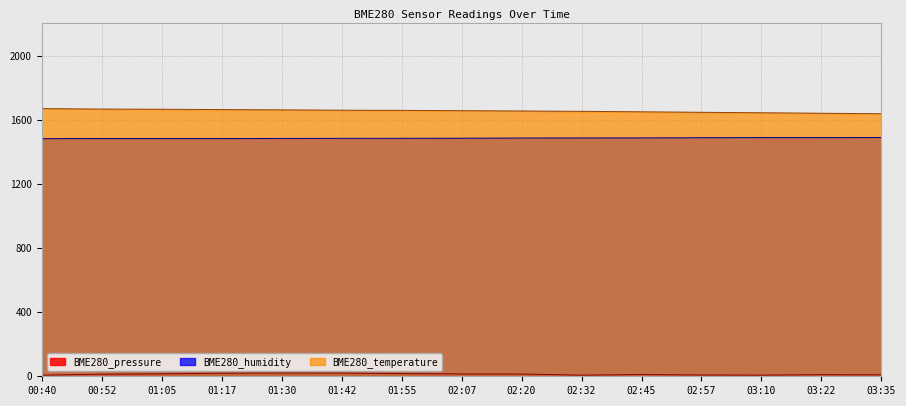

Reading left to right, list all the values displayed in this chart.

BME280_pressure: 00:40=7.2	00:52=13.0	01:05=15.3	01:17=19.1	01:30=20.5	01:42=20.1	01:55=16.9	02:07=14.6	02:20=14.0	02:32=7.0	02:45=10.8	02:57=8.1	03:10=7.2	03:22=10.0	03:35=9.0
BME280_temperature: 00:40=1669.0	00:52=1666.0	01:05=1665.0	01:17=1663.0	01:30=1661.0	01:42=1659.0	01:55=1658.0	02:07=1656.0	02:20=1654.0	02:32=1652.0	02:45=1649.0	02:57=1646.0	03:10=1643.0	03:22=1640.0	03:35=1637.0
BME280_humidity: 00:40=1481.6	00:52=1482.4	01:05=1482.2	01:17=1482.2	01:30=1483.0	01:42=1483.6	01:55=1483.8	02:07=1484.4	02:20=1485.6	02:32=1486.0	02:45=1486.2	02:57=1487.4	03:10=1488.2	03:22=1488.2	03:35=1488.8